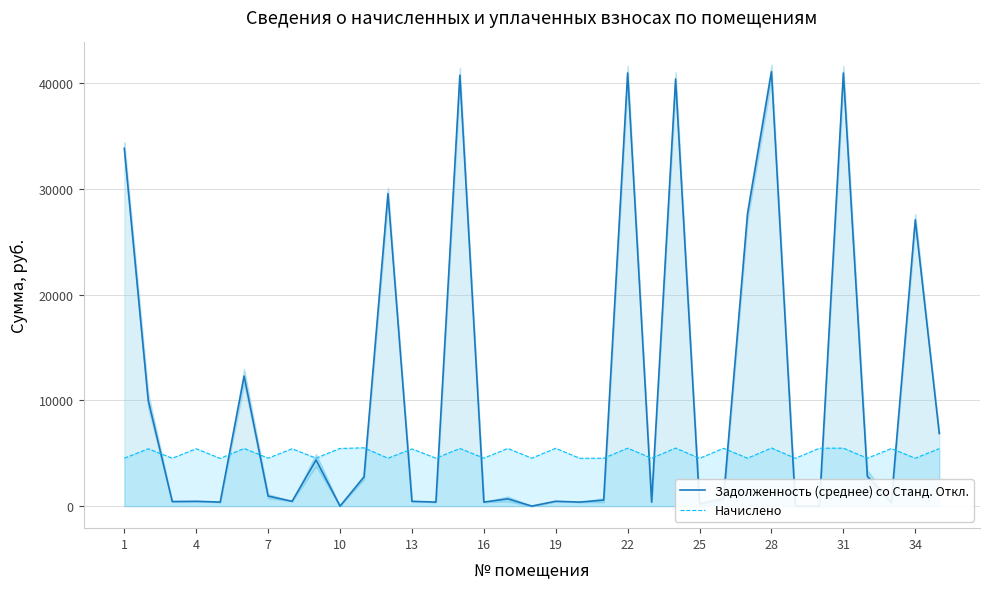

Where does the Задолженность (среднее) со Станд. Откл. series first go above 681?

1